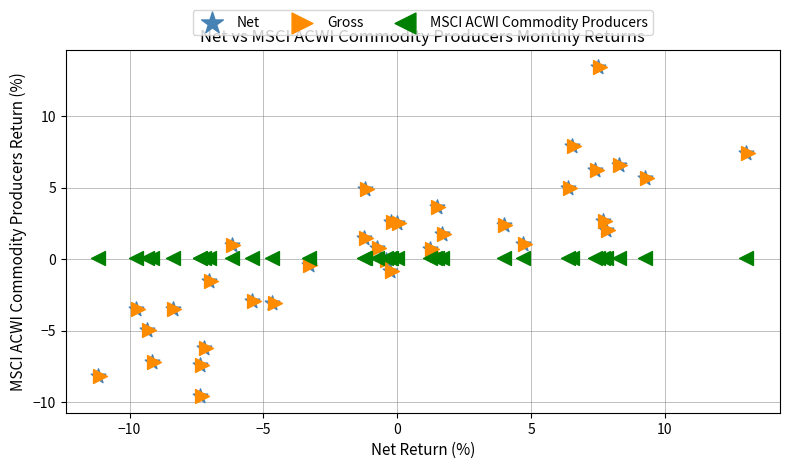

What are all the series names shown in the legend?

Net, Gross, MSCI ACWI Commodity Producers